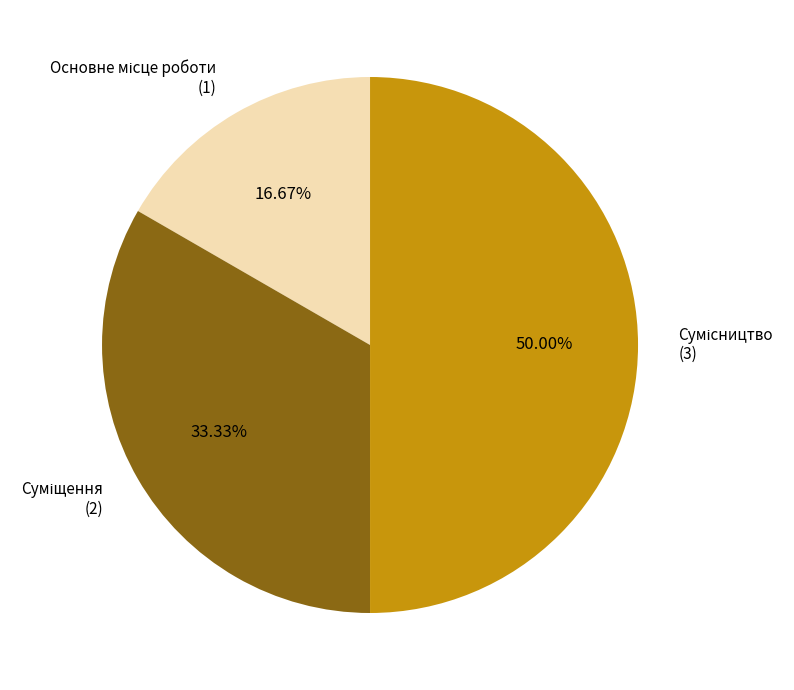

To the nearest percent, what is the combined percentage of Сумісництво and Основне місце роботи?

67%